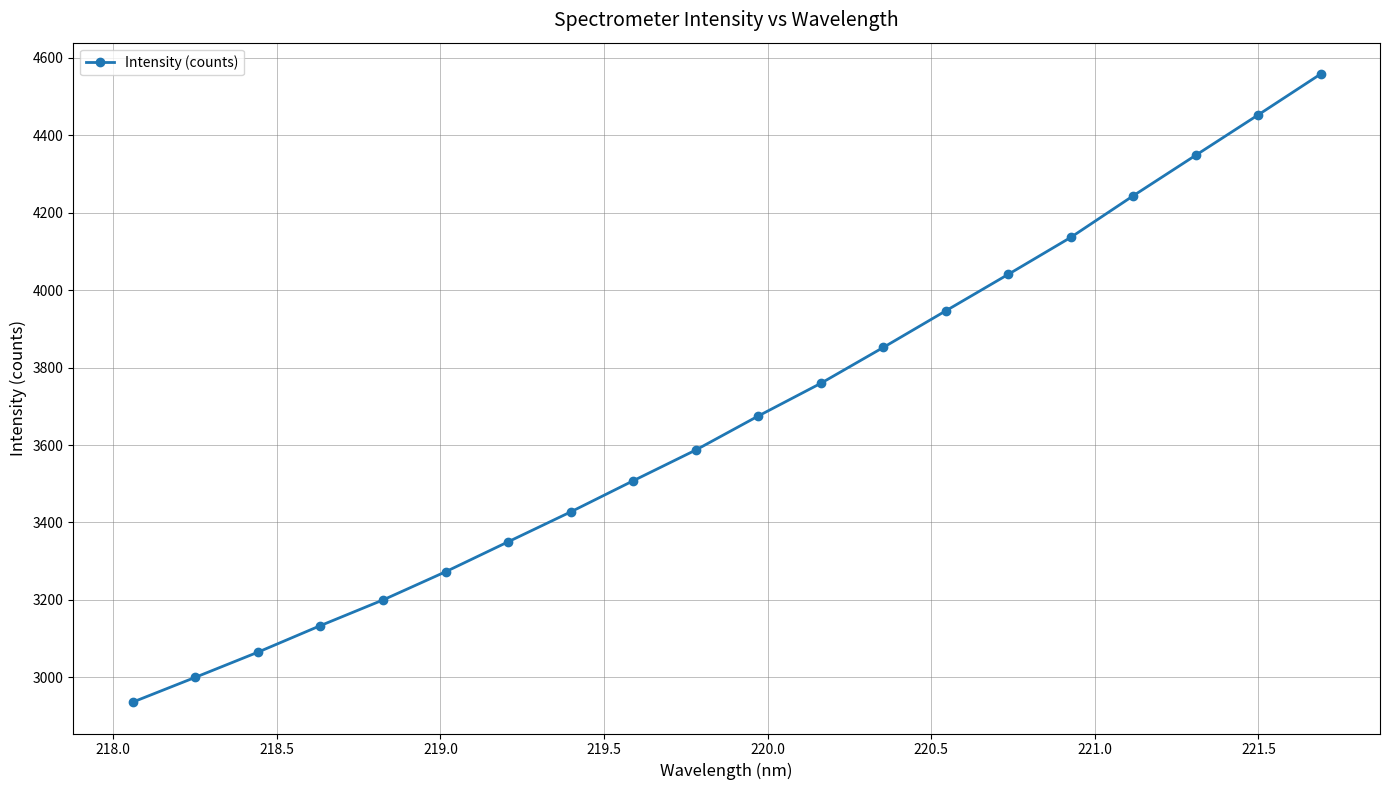

What is the greatest value displayed?

4558.4